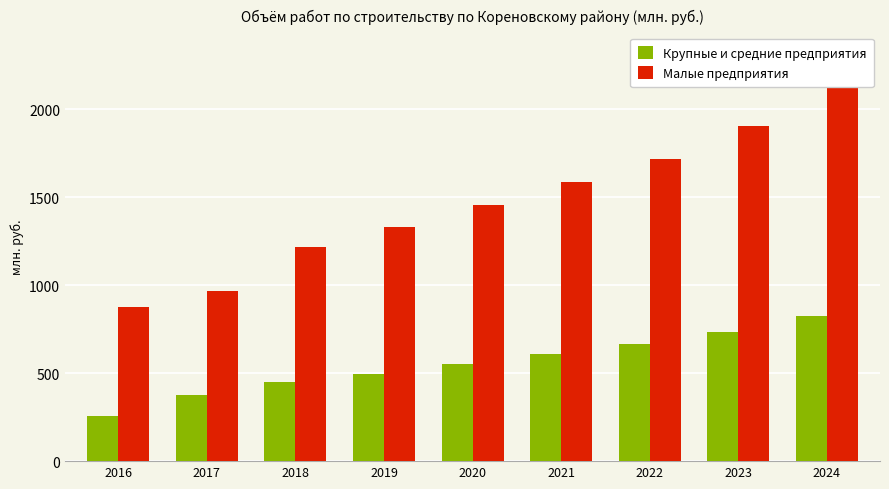

What is the spread (max minus min) of values at 2017?

589.0